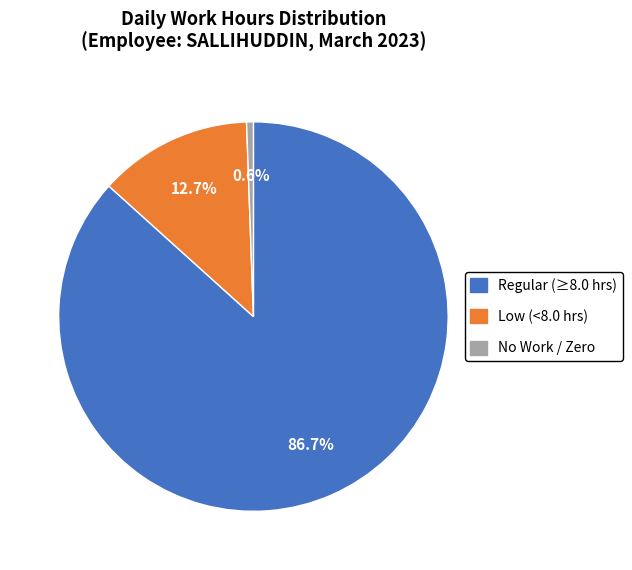

How many slices are in this pie chart?

3